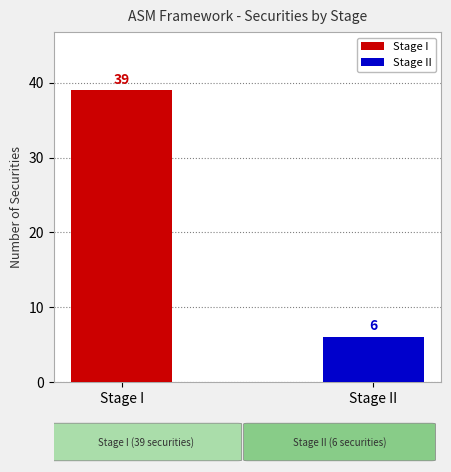

Which series has the widest spread of values?

Stage I